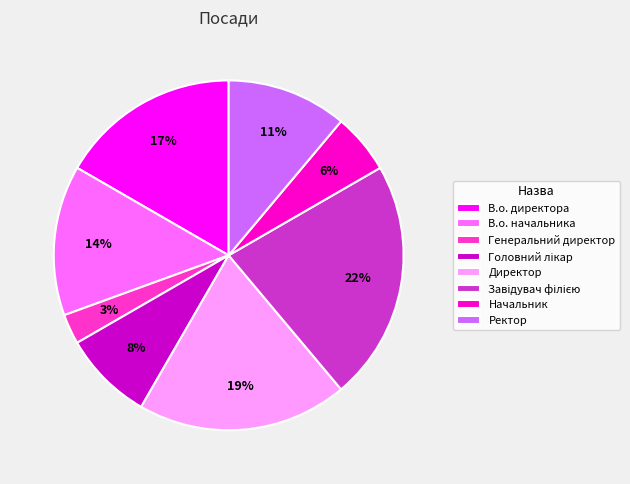

To the nearest percent, what is the difference between the largest and smallest slice percentages?

19%